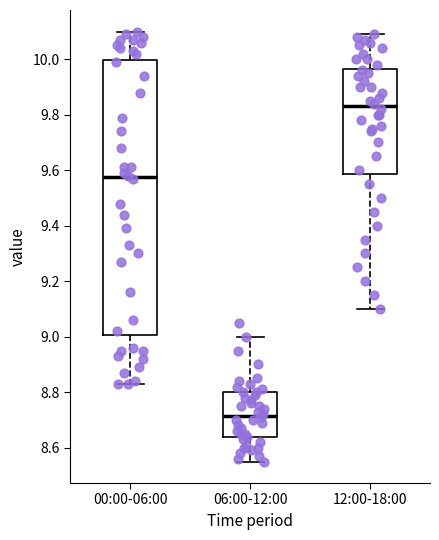

Reading left to right, read every box against the y-axis: the position of its median line, the range the box covers, and the ends of its whiskers. The values are not printed on the chart, so give them approximately, as read against the axis.

00:00-06:00: median 9.58, box 9.00 to 10.00, whiskers 8.84 to 10.10
06:00-12:00: median 8.72, box 8.64 to 8.80, whiskers 8.56 to 9.00
12:00-18:00: median 9.84, box 9.58 to 9.96, whiskers 9.10 to 10.10